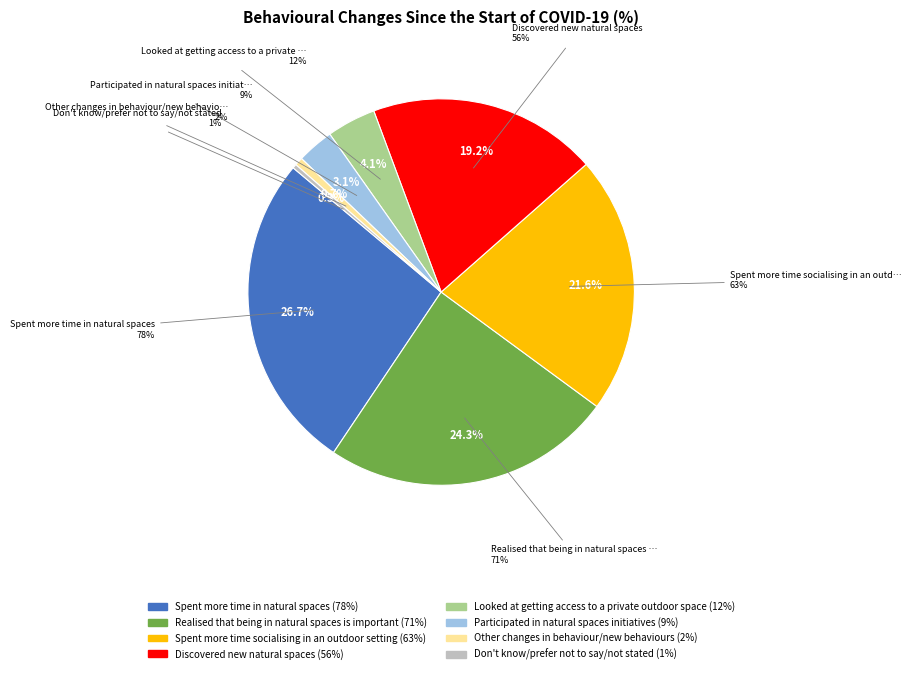

What is the change in value from Discovered new natural spaces to Participated in natural spaces initiatives?

-47